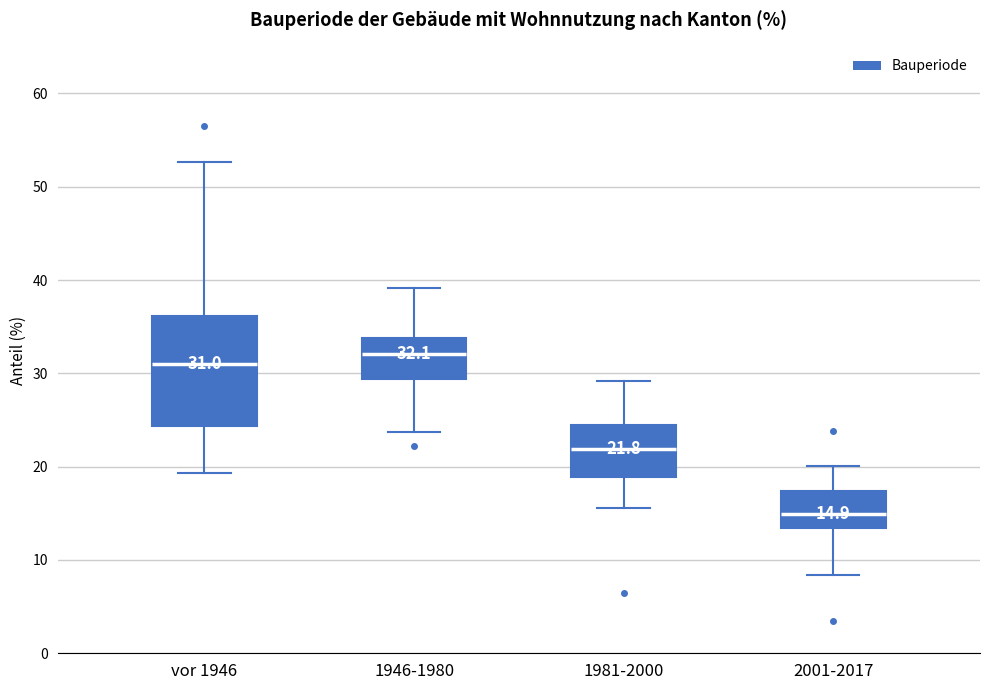

Comparing the boxes themselves (not the whiskers), which one is the tallest?

vor 1946